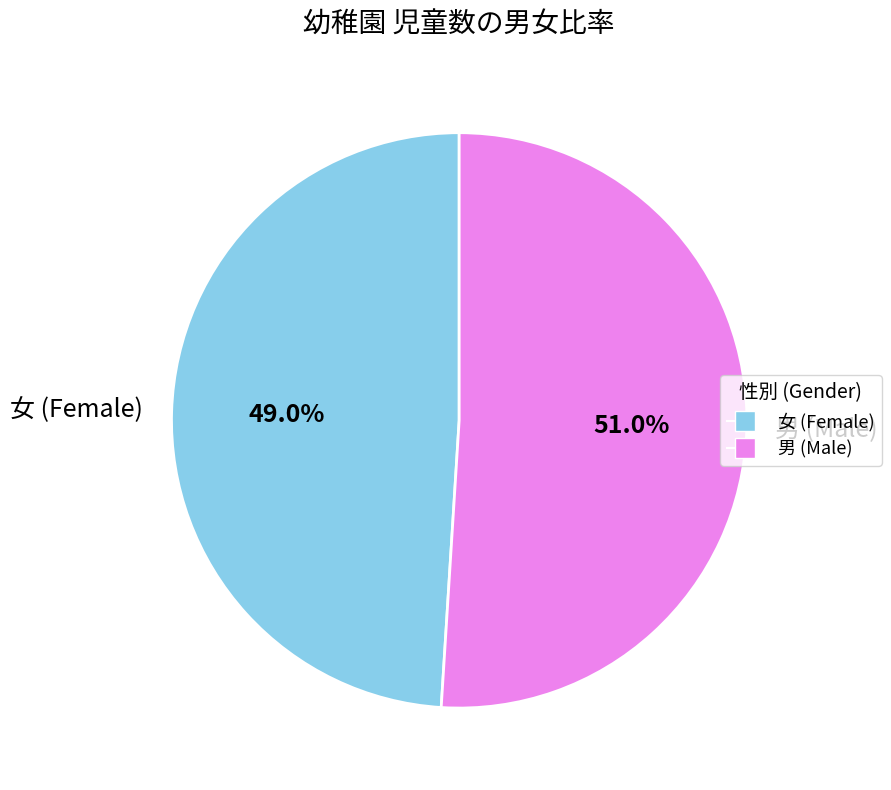

How many slices are in this pie chart?

2